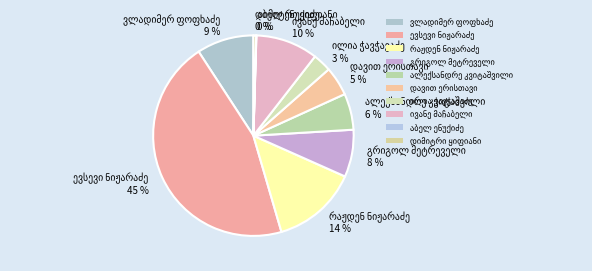

To the nearest percent, what is the difference between the largest and smallest slice percentages?

45%